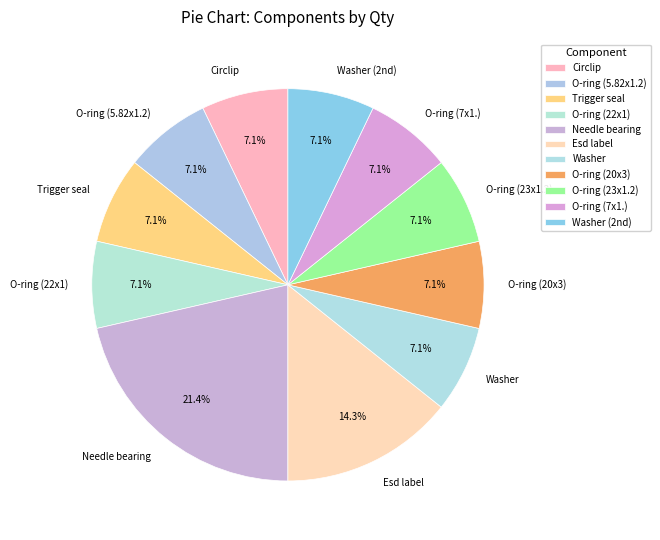

Does any single category account for the majority?

No